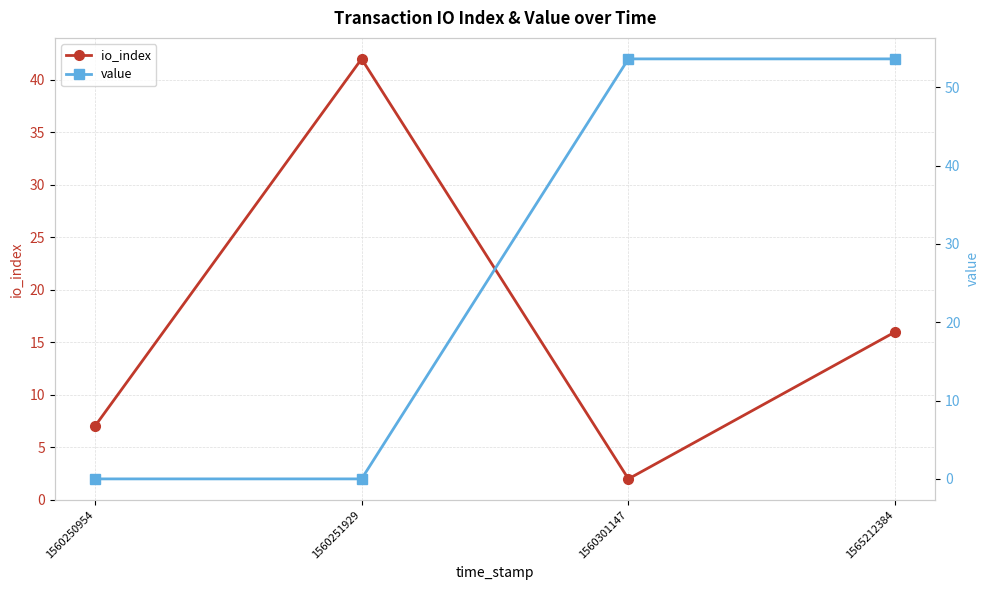

True or false: io_index has more than 1 interior local peaks.

False